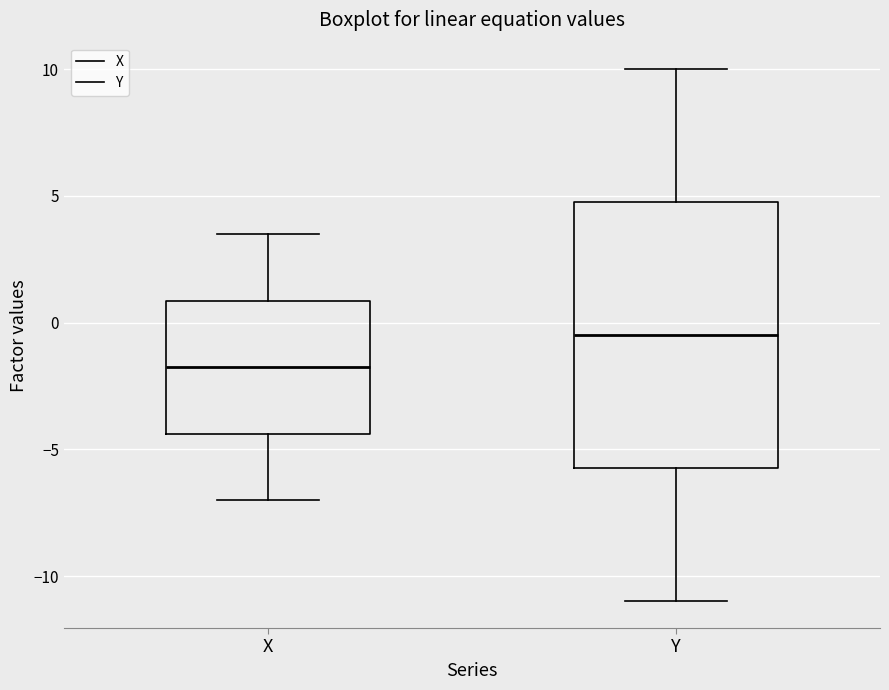

Reading left to right, read every box against the y-axis: the position of its median line, the range the box covers, and the ends of its whiskers. The values are not printed on the chart, so give them approximately, as read against the axis.

X: median -1.5, box -4.5 to 1.0, whiskers -7.0 to 3.5
Y: median -0.5, box -5.5 to 5.0, whiskers -11.0 to 10.0